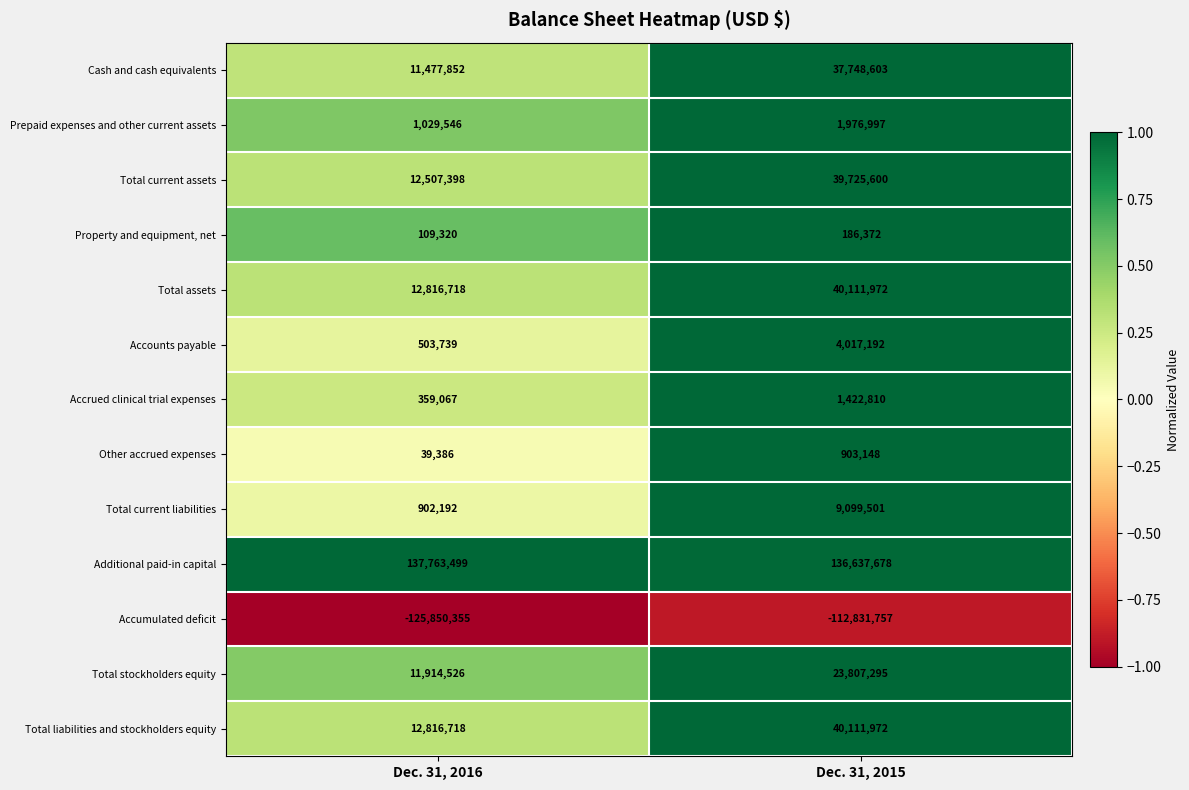

List the labels in order of Additional paid-in capital value, smallest first.

Dec. 31, 2015, Dec. 31, 2016